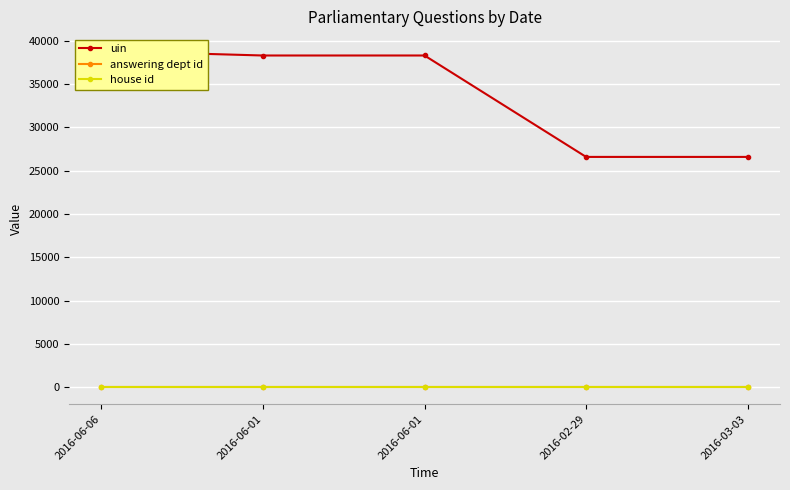

Which series has the largest total across all categories?

uin